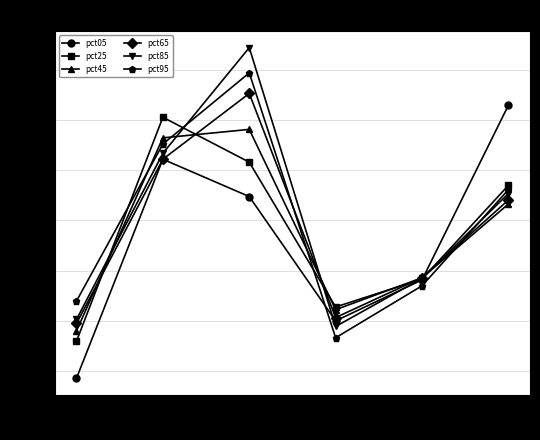

What is the value of the pct65 point at the 4th from the left?

-0.5